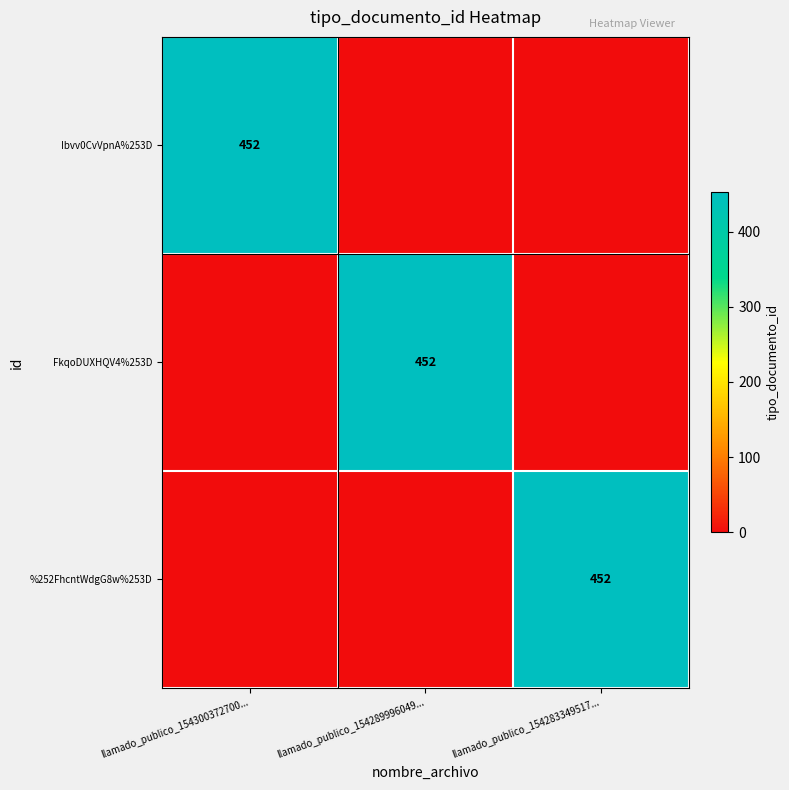

At which category is the sum across all series the highest?

llamado_publico_154300372700...